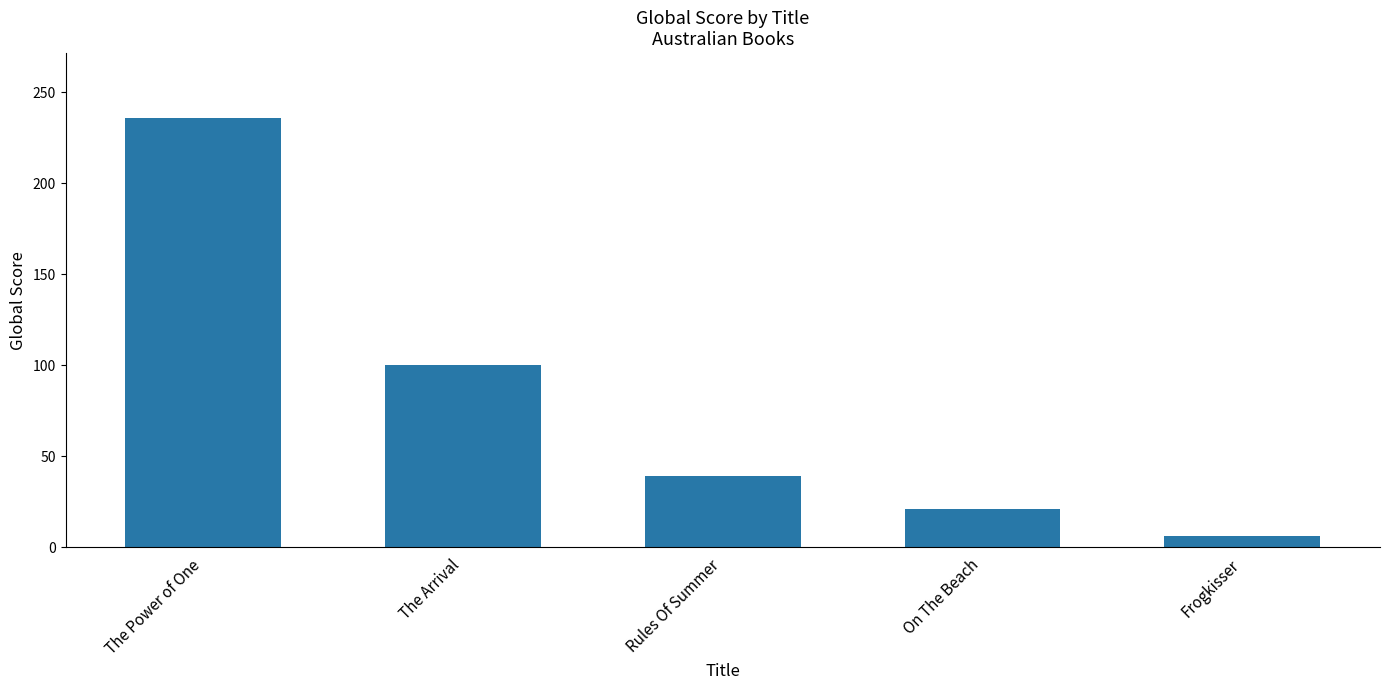

Reading right to left, transcribe all the data shown in this chart.

6	21	39	100	236